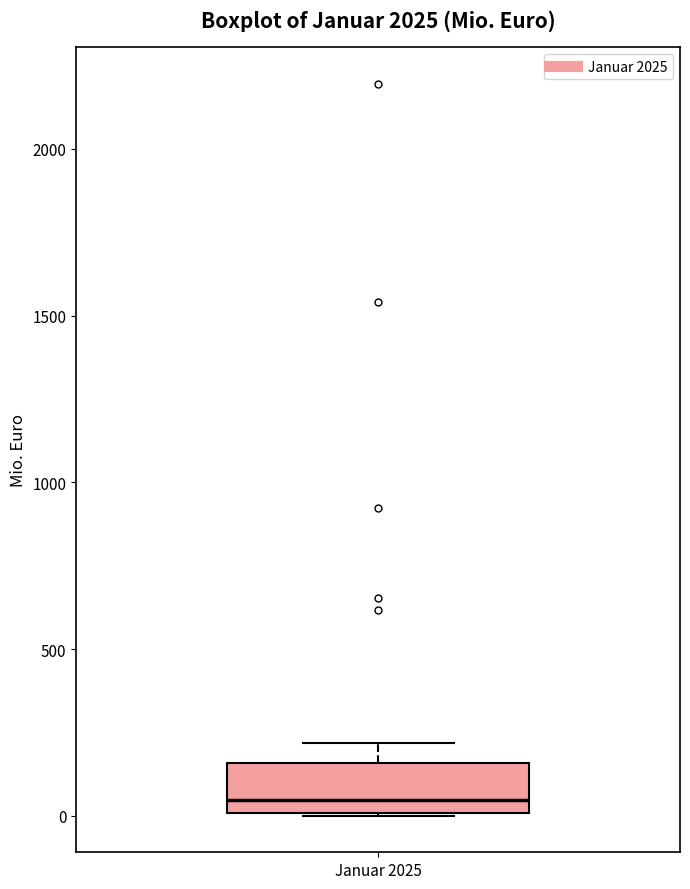

Transcribe this box plot: give where the median line is, the range the box spans, and where the two whiskers end, as read against the y-axis. The values are not printed on the chart, so give them approximately, as read against the axis.

median 50, box 0 to 150, whiskers 0 to 200